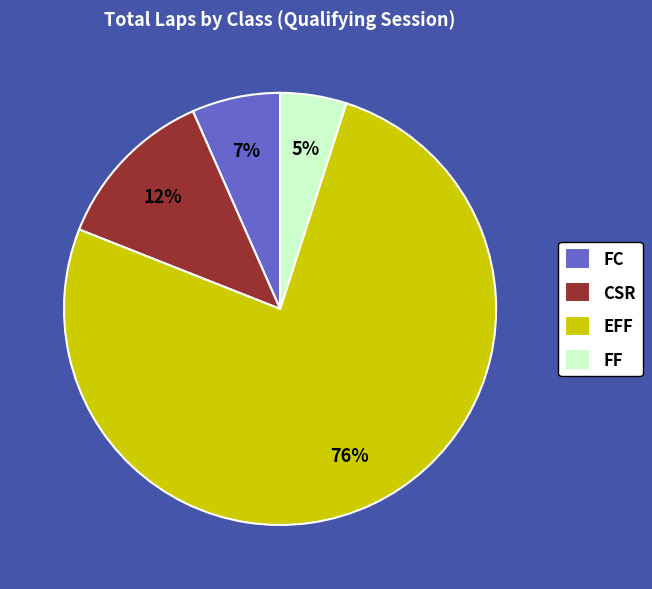

Approximately how many times larger is the value at FF compared to CSR?

0.4